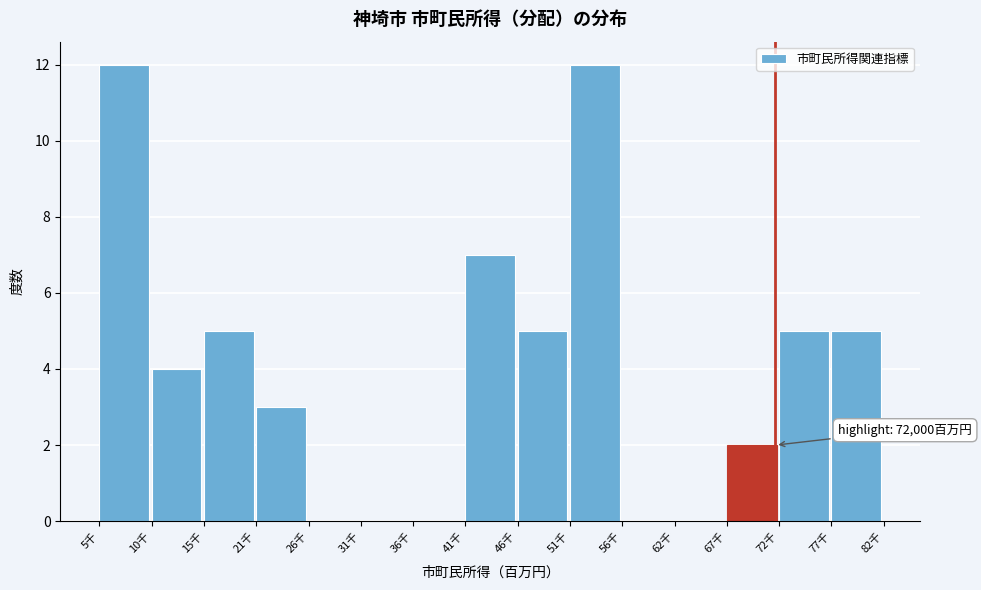

Reading left to right, extract all data points from this chart.

5千=12	10千=4	15千=5	21千=3	26千=0	31千=0	36千=0	41千=7	46千=5	51千=12	56千=0	62千=0	67千=2	72千=5	77千=5